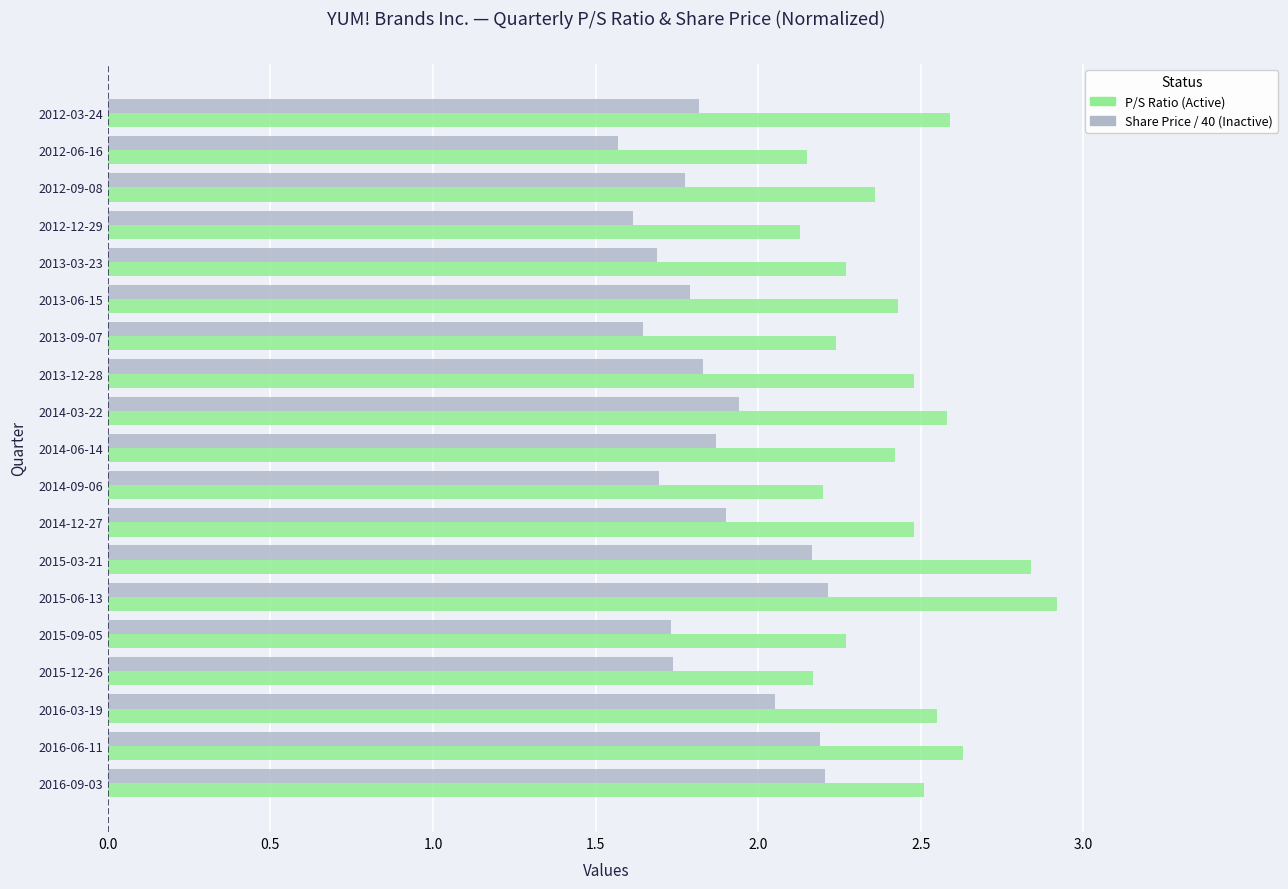

What is the spread (max minus min) of values at 2014-12-27?

0.6